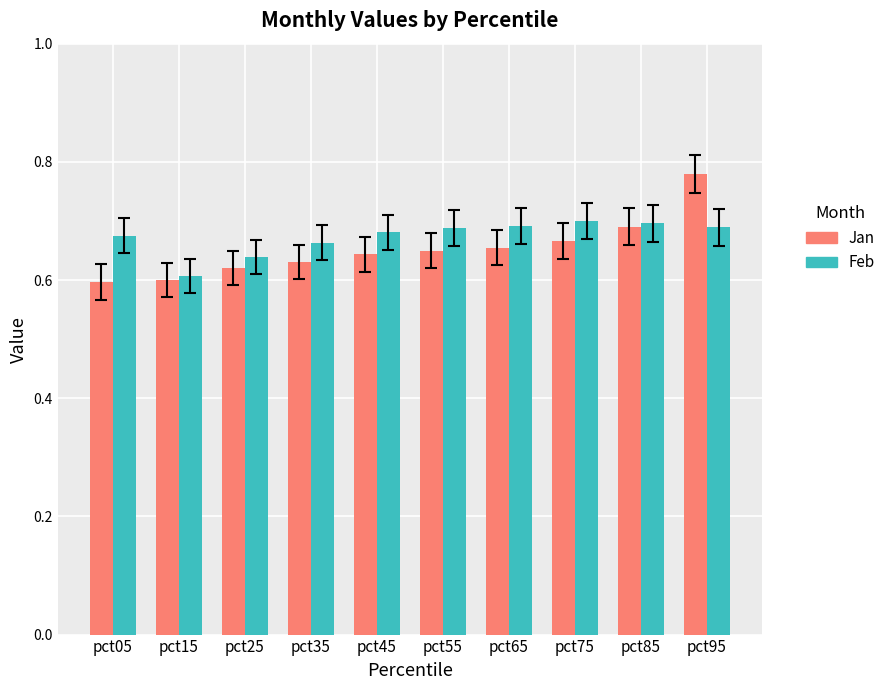

Which series changed the most between pct55 and pct95?

Jan